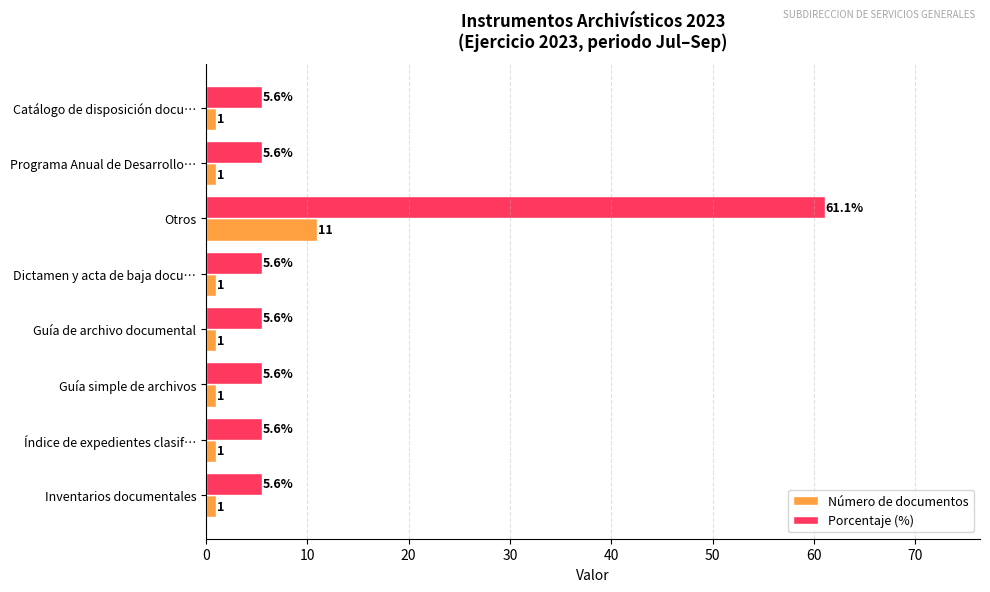

Which series has the largest total across all categories?

Porcentaje (%)